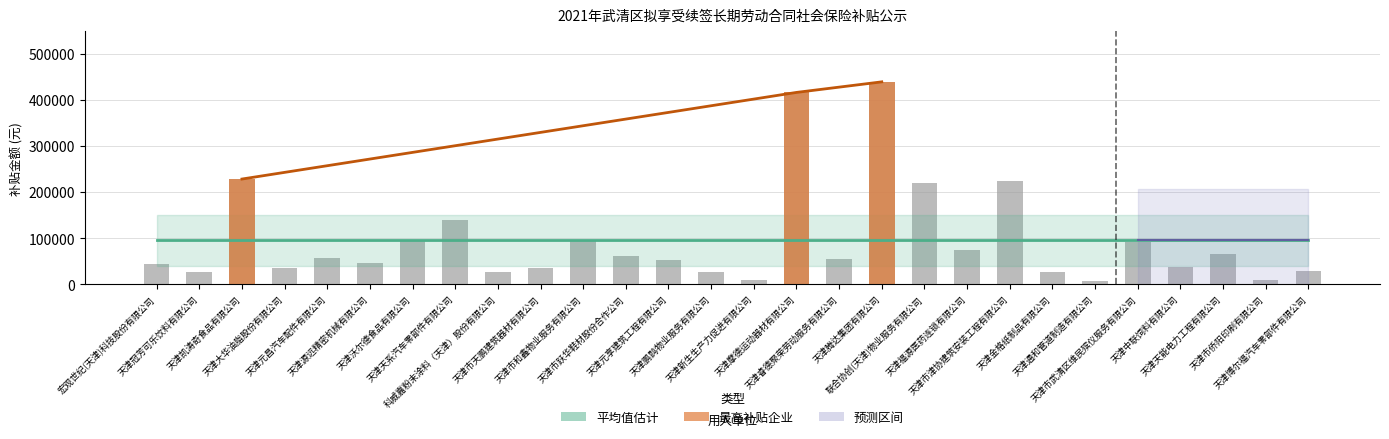

Which category has the lowest value across all series?

天津通和管道制造有限公司